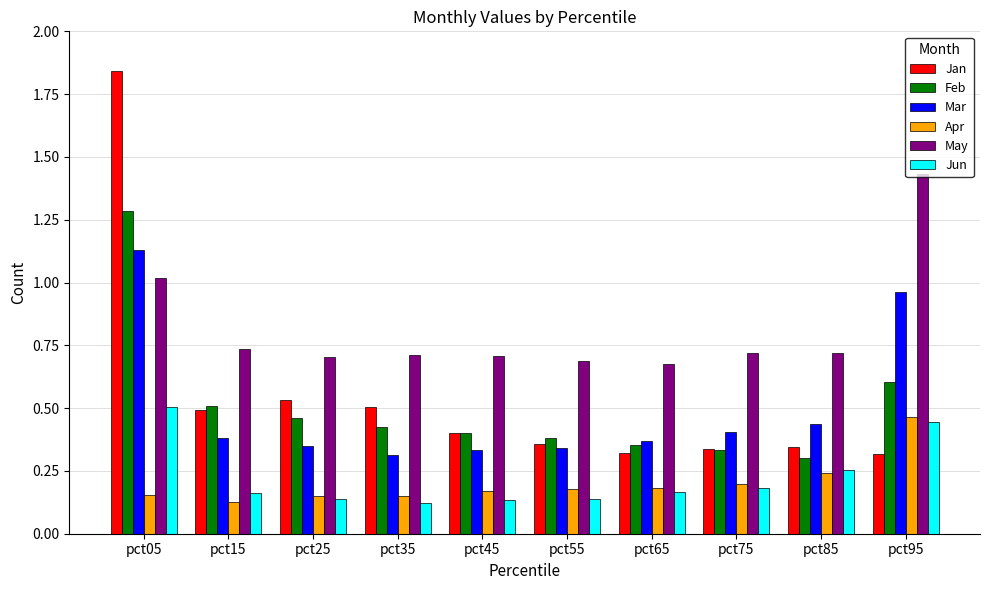

How many distinct data groups are displayed?

6